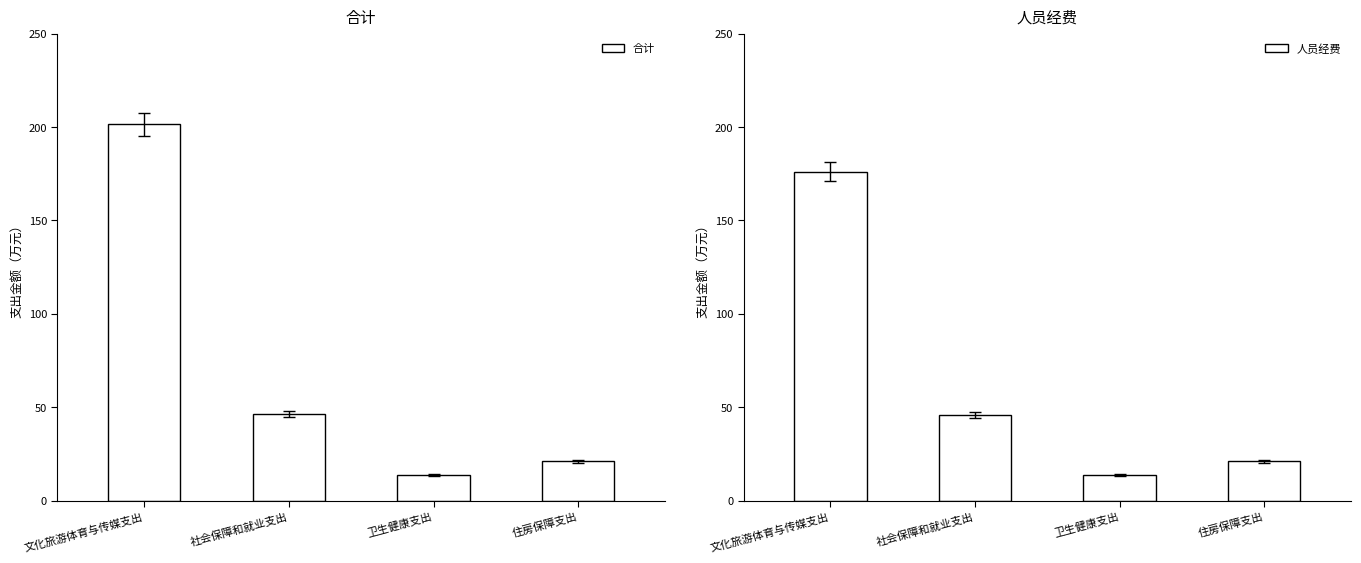

How many bars are there in total?

8